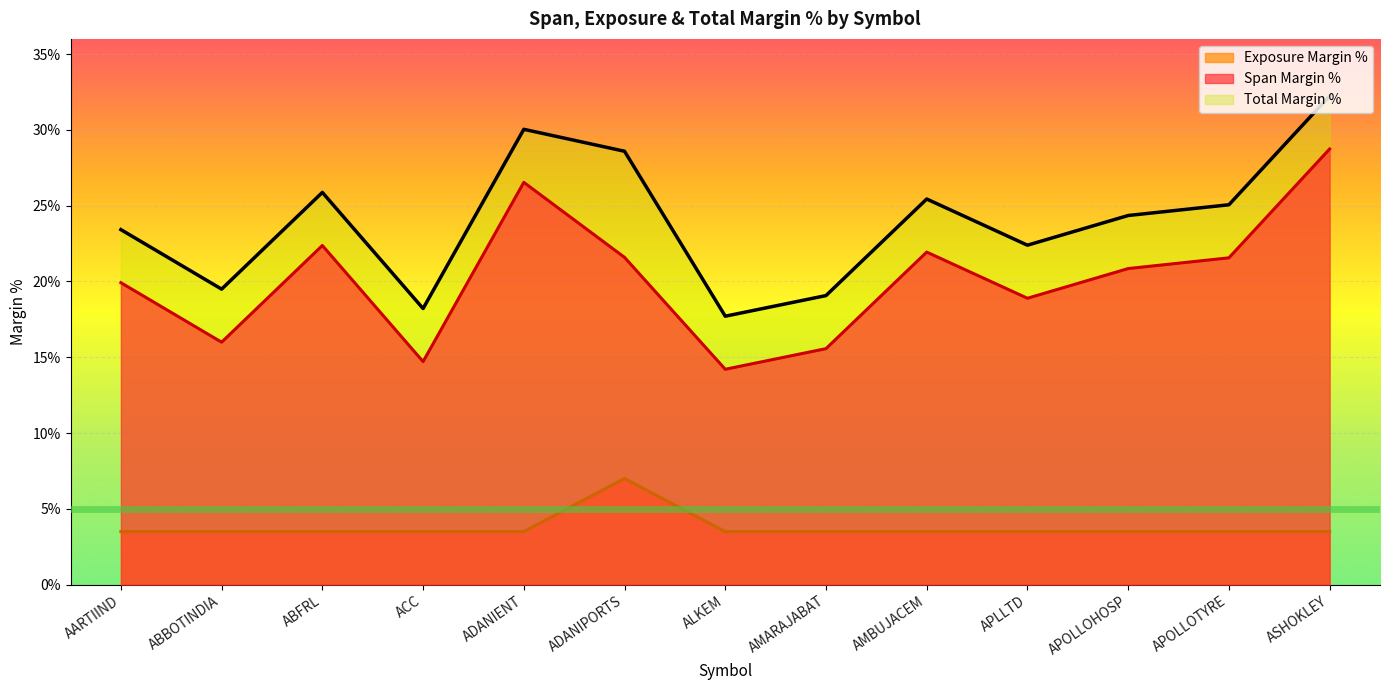

At which category does the chart reach its minimum across all series?

AARTIIND